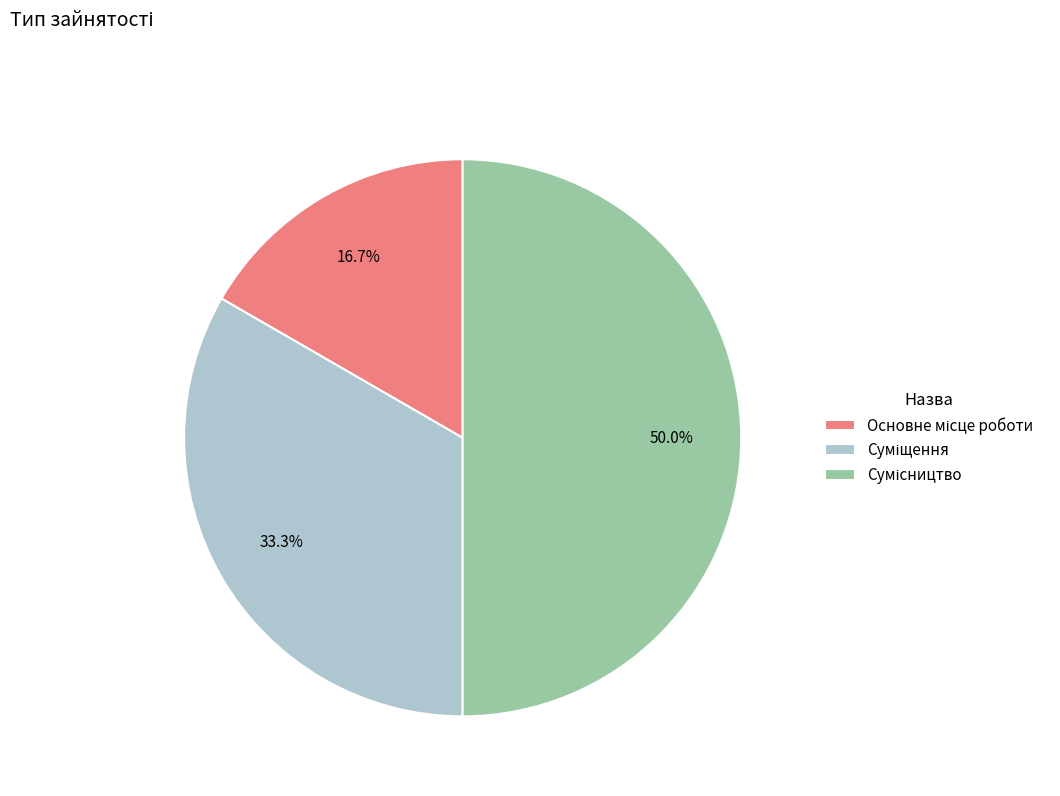

How many segments does this pie chart have?

3